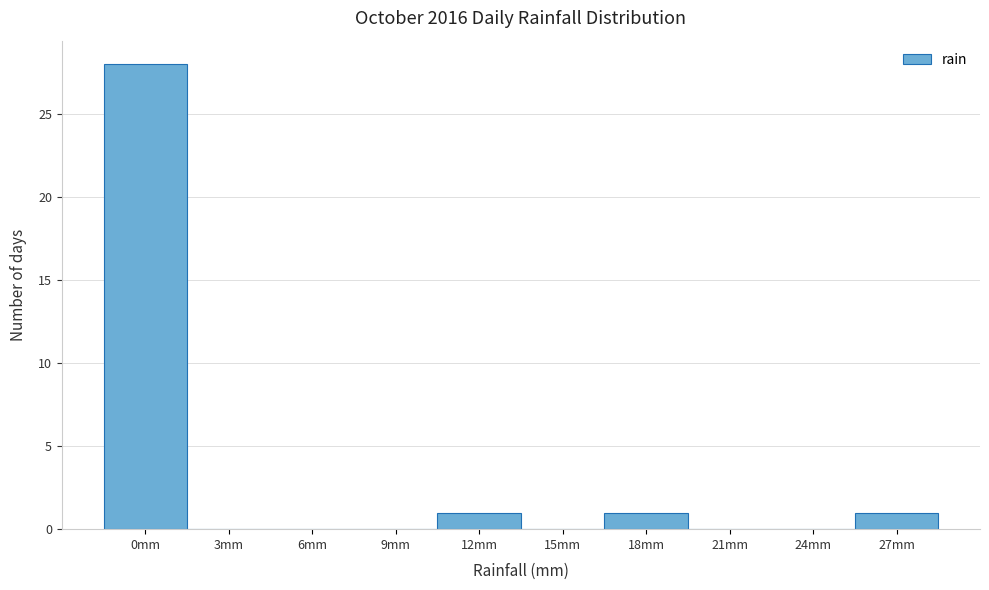

Reading left to right, transcribe all the data shown in this chart.

0mm=28	3mm=0	6mm=0	9mm=0	12mm=1	15mm=0	18mm=1	21mm=0	24mm=0	27mm=1